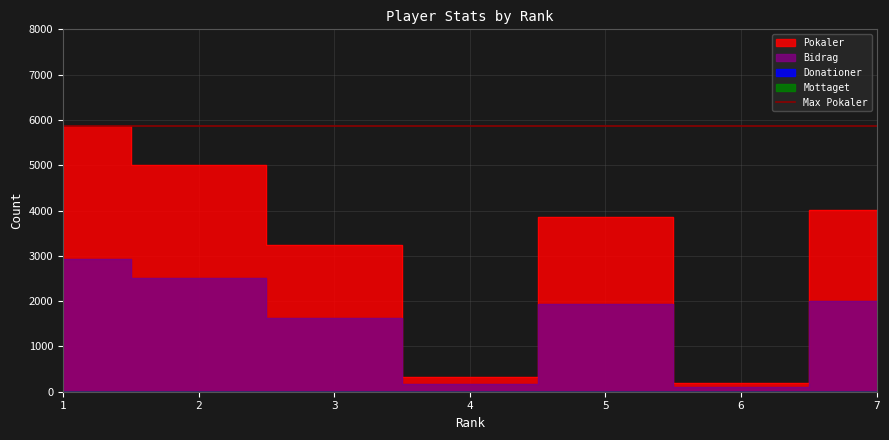

True or false: Pokaler has more than 1 points higher than both neighbors.

False